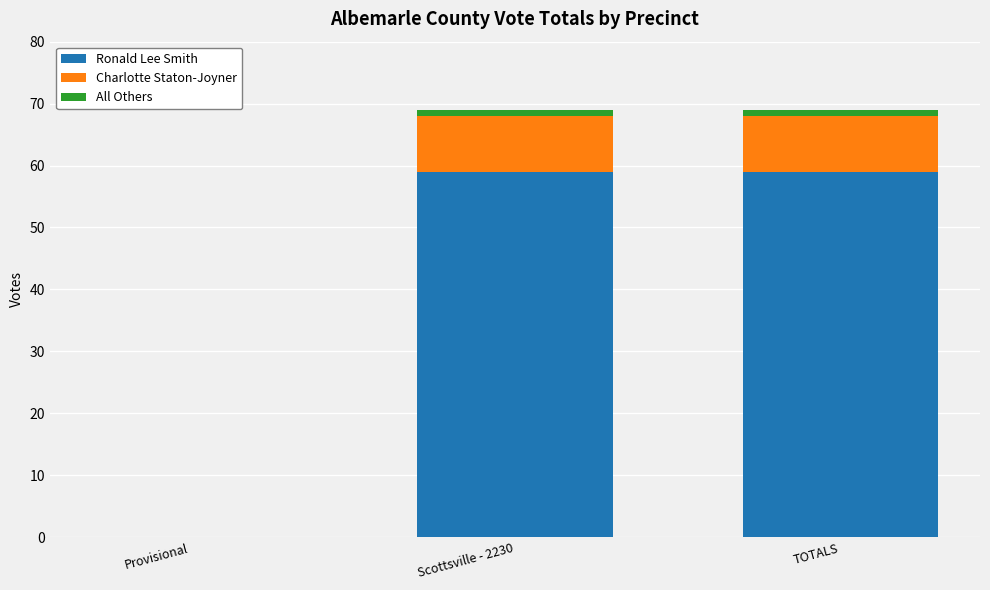

Where is Ronald Lee Smith nearest to the value 29?

Provisional